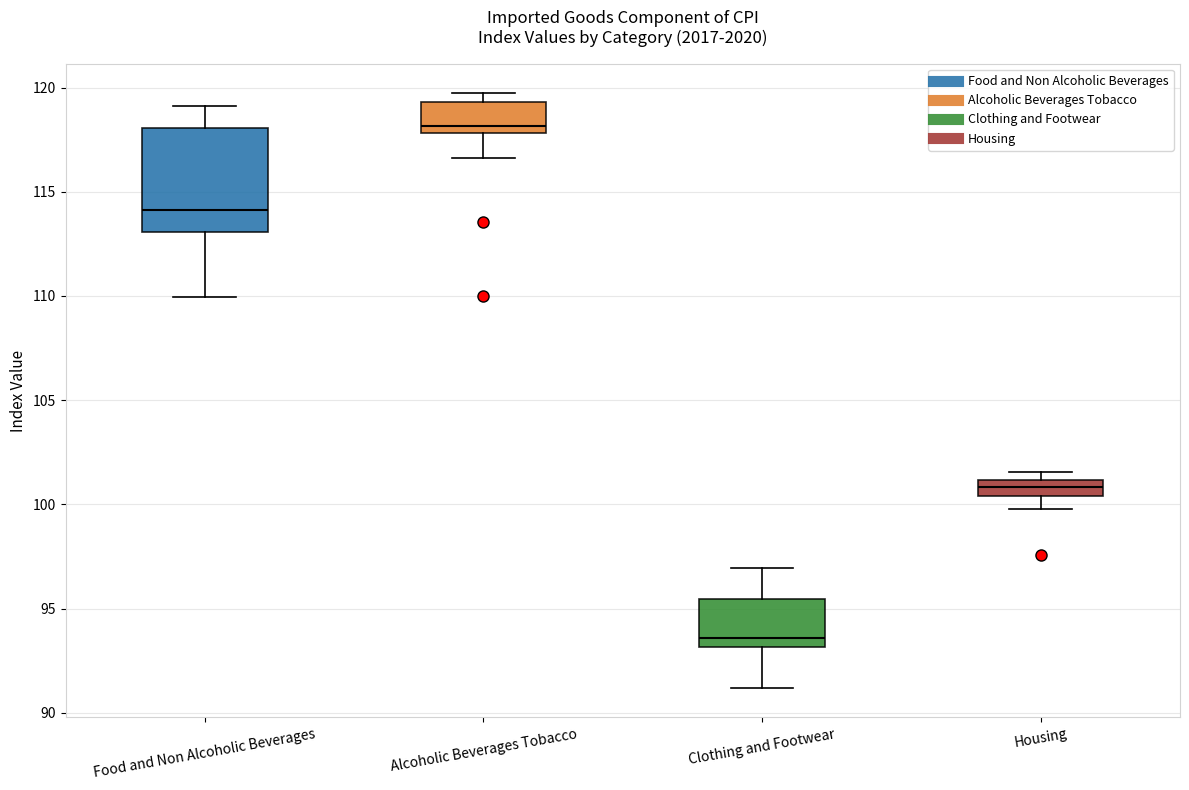

Where does the upper whisker of the box for Clothing and Footwear end on the y-axis? The values are not printed on the chart, so give them approximately, as read against the axis.

97.0